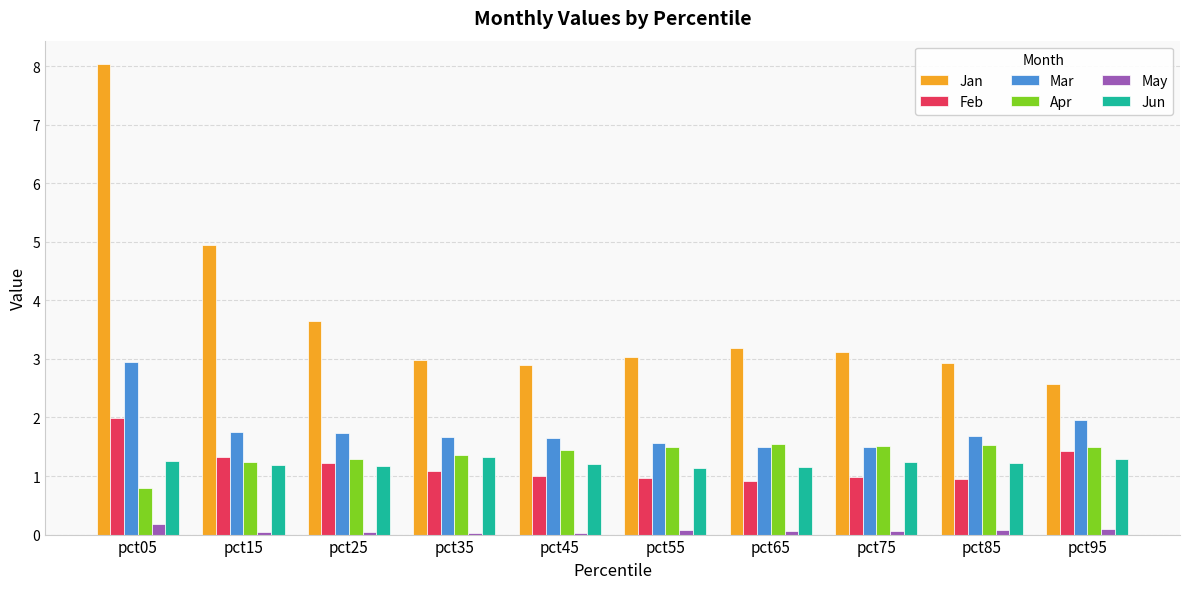

At which label is Jan closest to 5?

pct15